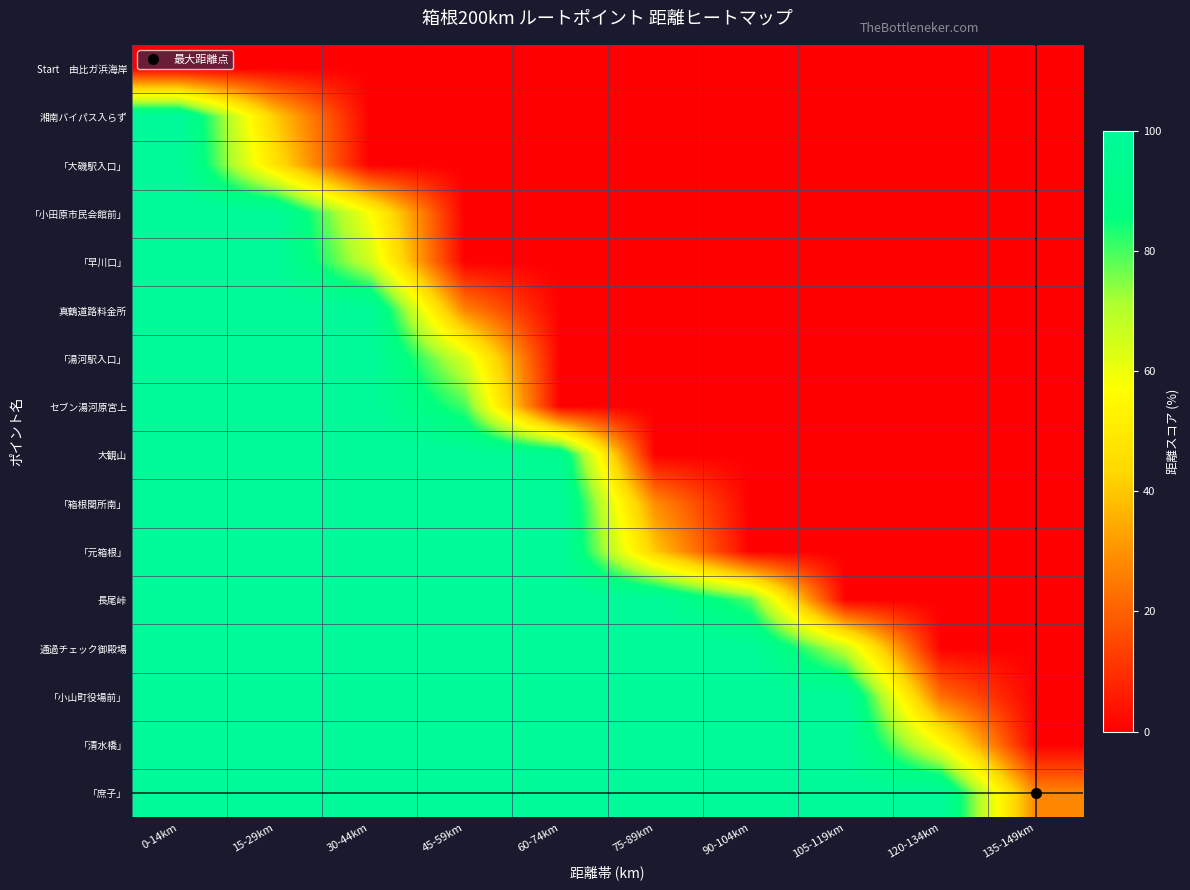

Which has a higher value, 105-119km or 15-29km?

105-119km